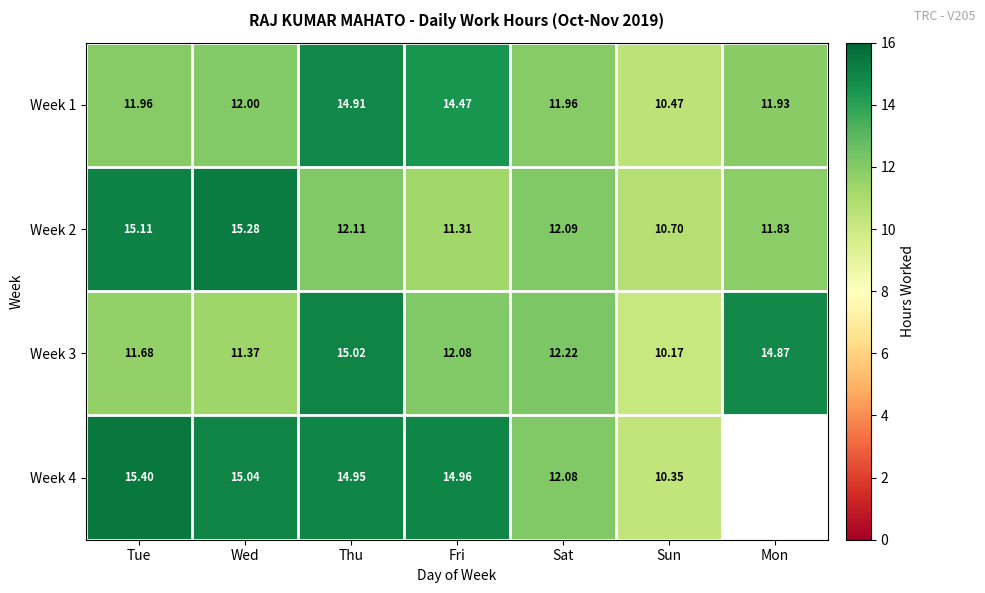

List the labels in order of Week 2 value, smallest first.

Sun, Fri, Mon, Sat, Thu, Tue, Wed